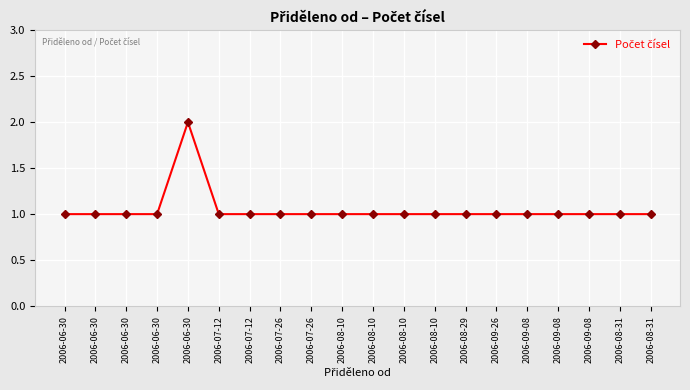

Where is the first local maximum?

2006-06-30